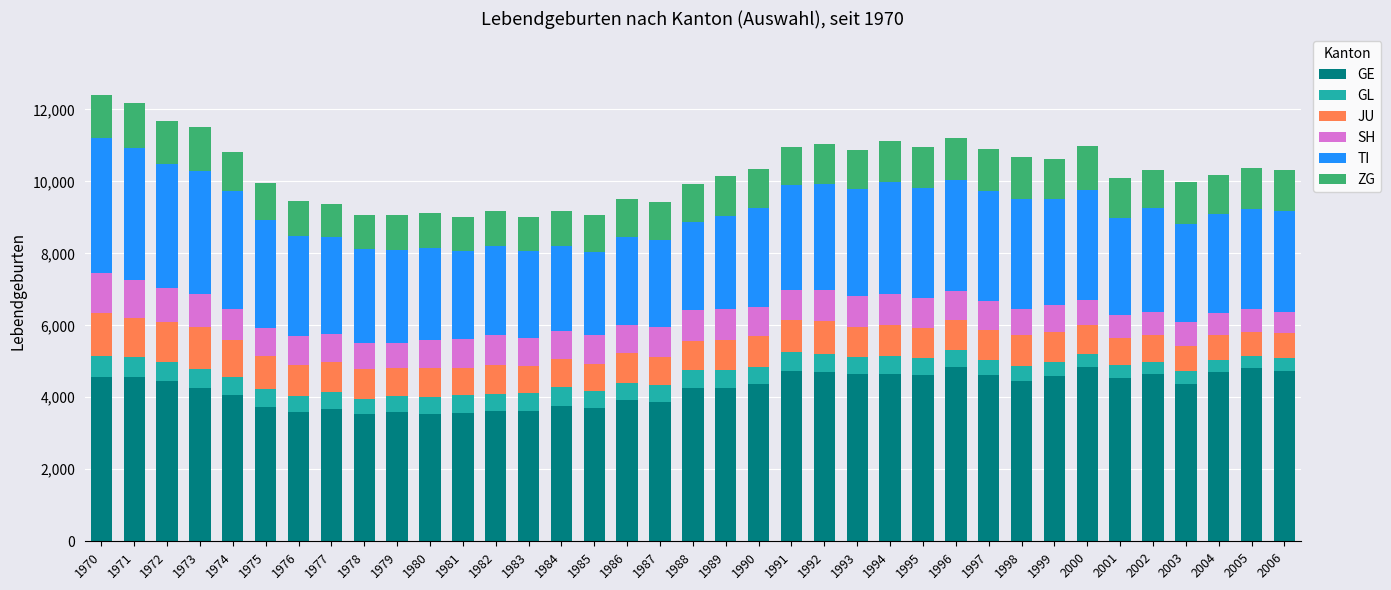

What is the total value across all series at 1987?

9428